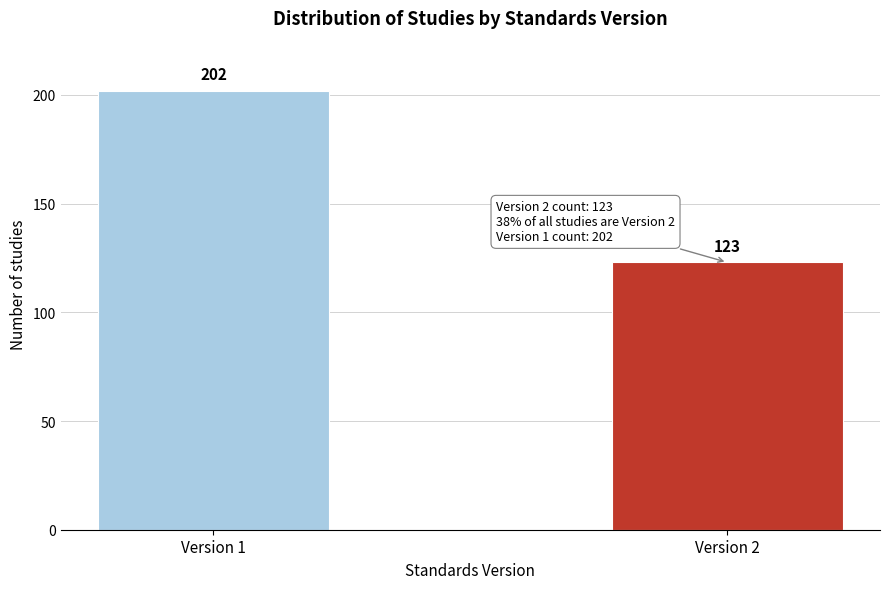

Reading left to right, extract all data points from this chart.

Version 1=202	Version 2=123